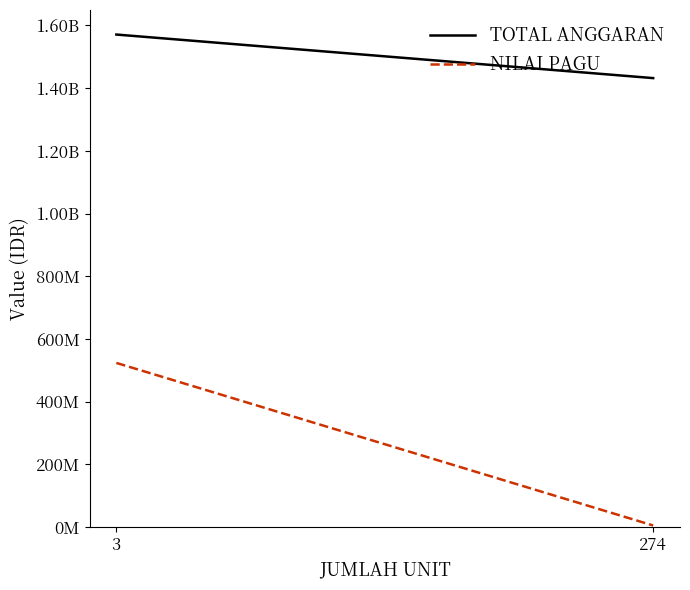

Which category has the highest value in the NILAI PAGU series?

3